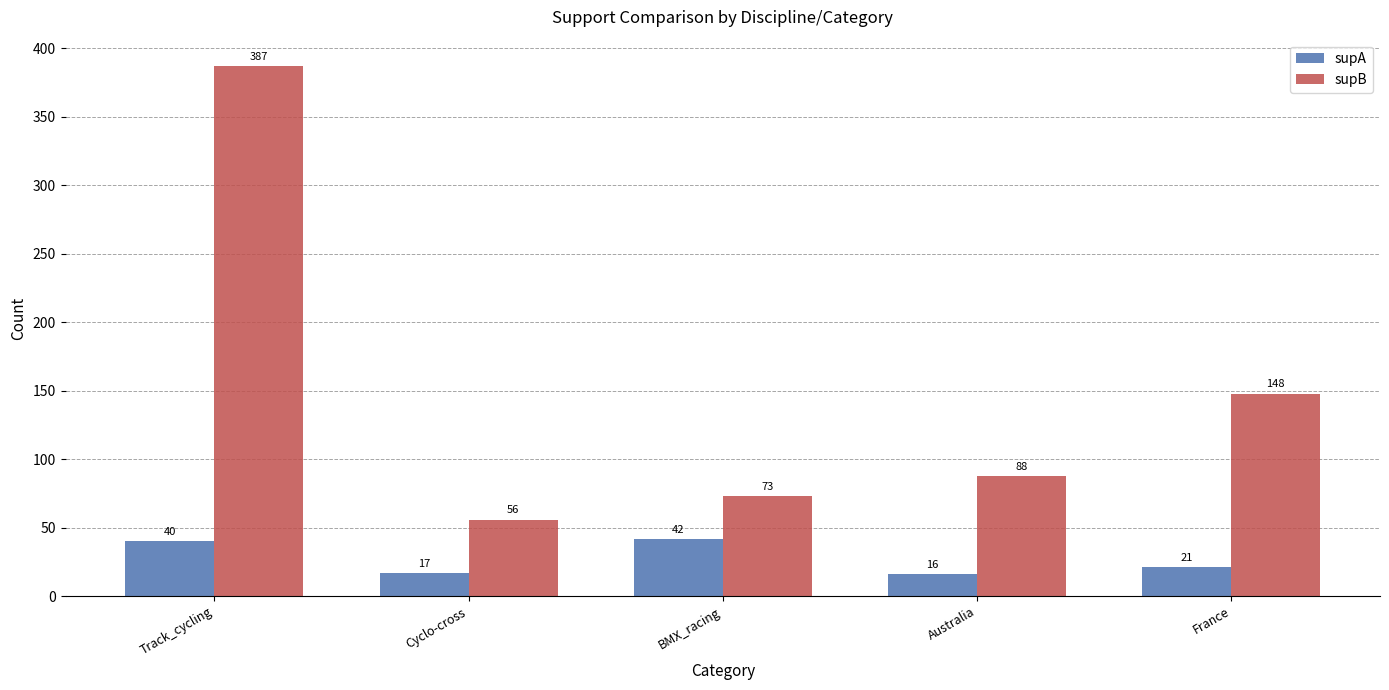

What position from the right is Track_cycling?

5